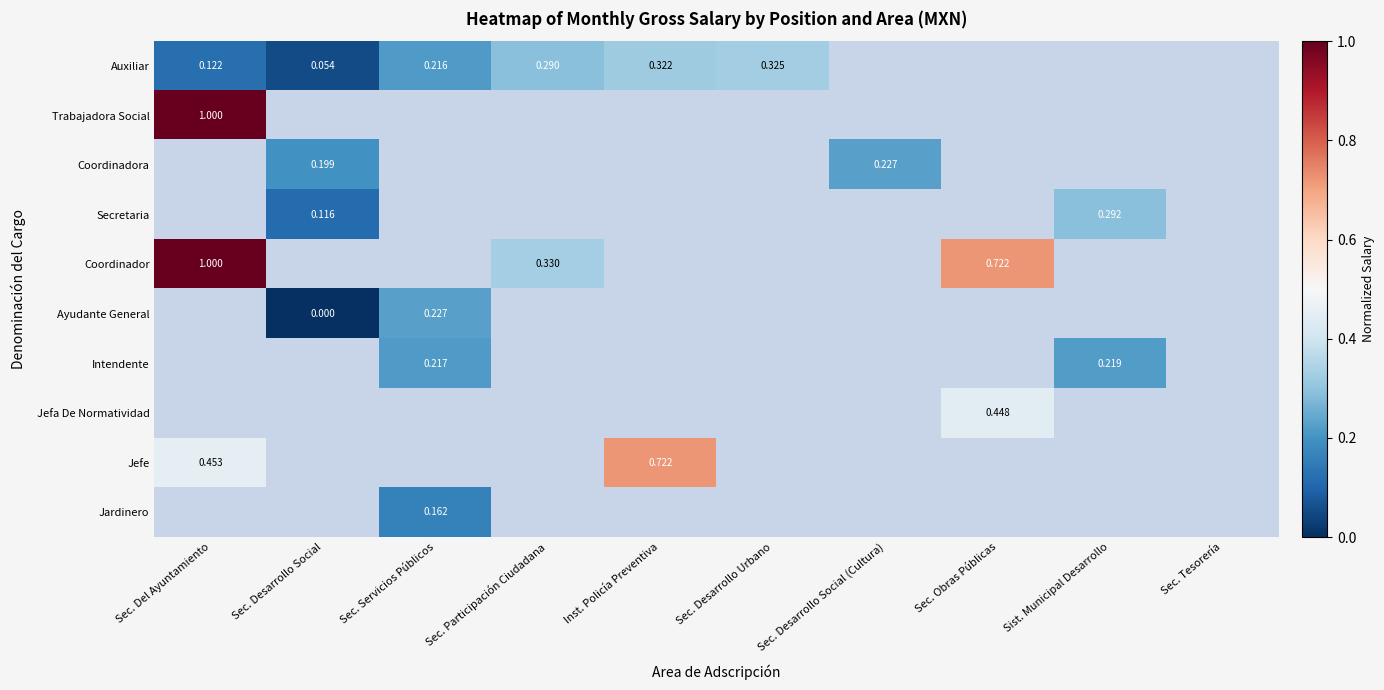

Which category has the highest value across all series?

Sec. Del Ayuntamiento